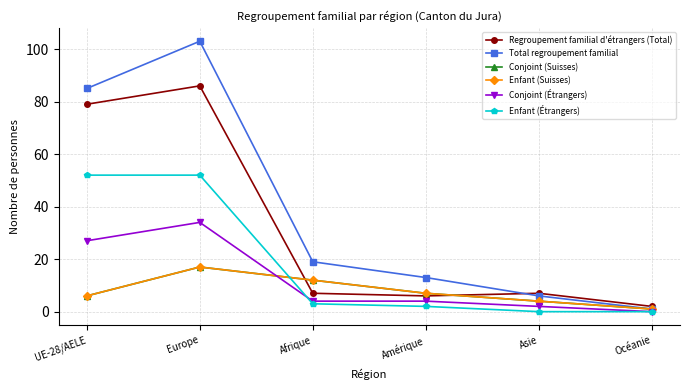

What is the value of the Total regroupement familial point at the 6th from the left?

1